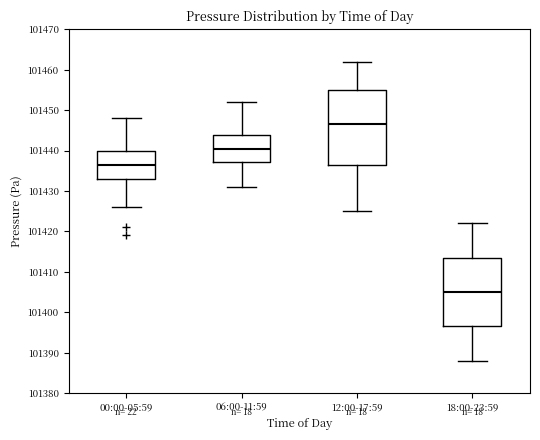

Comparing the boxes themselves (not the whiskers), which one is the tallest?

12:00-17:59